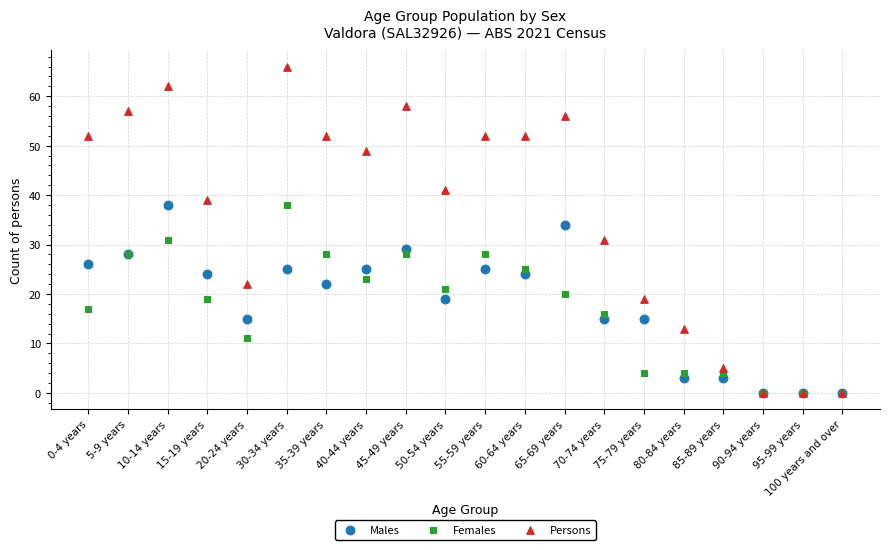

Across all series, what Y value is closest to 33?

34